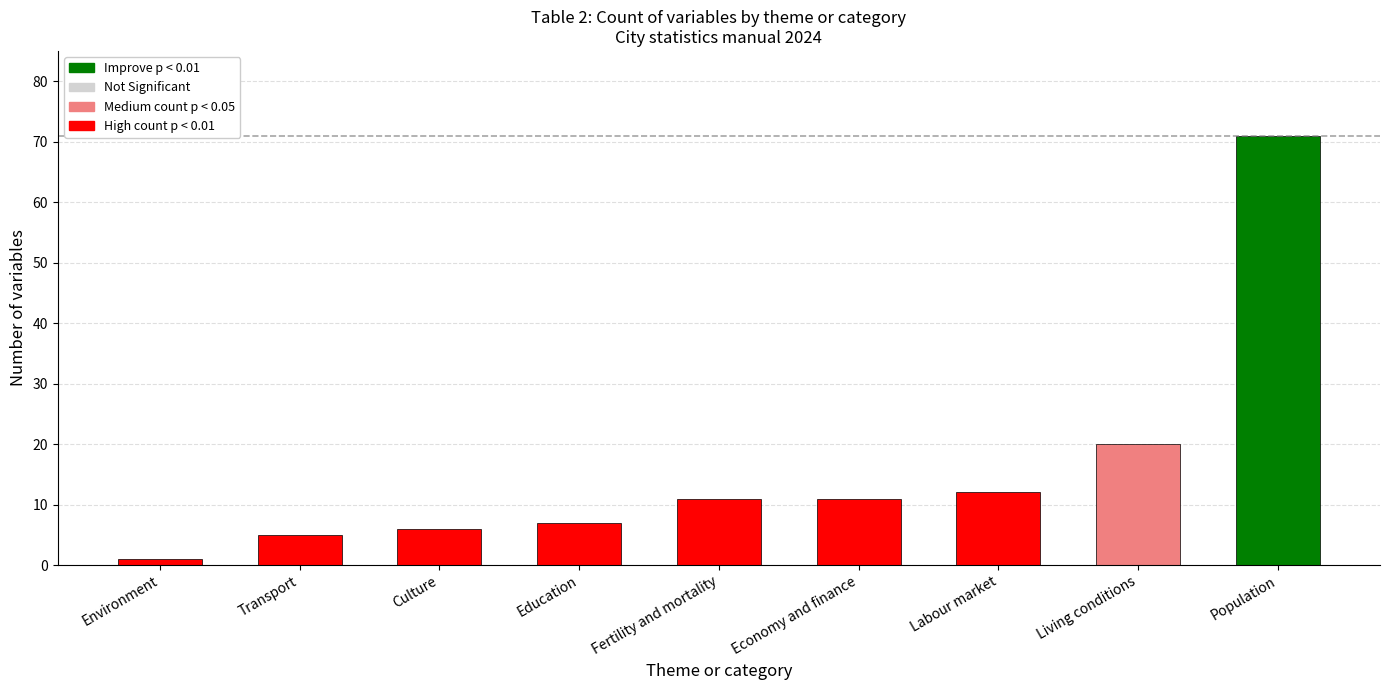

Read the value at Economy and finance.

11